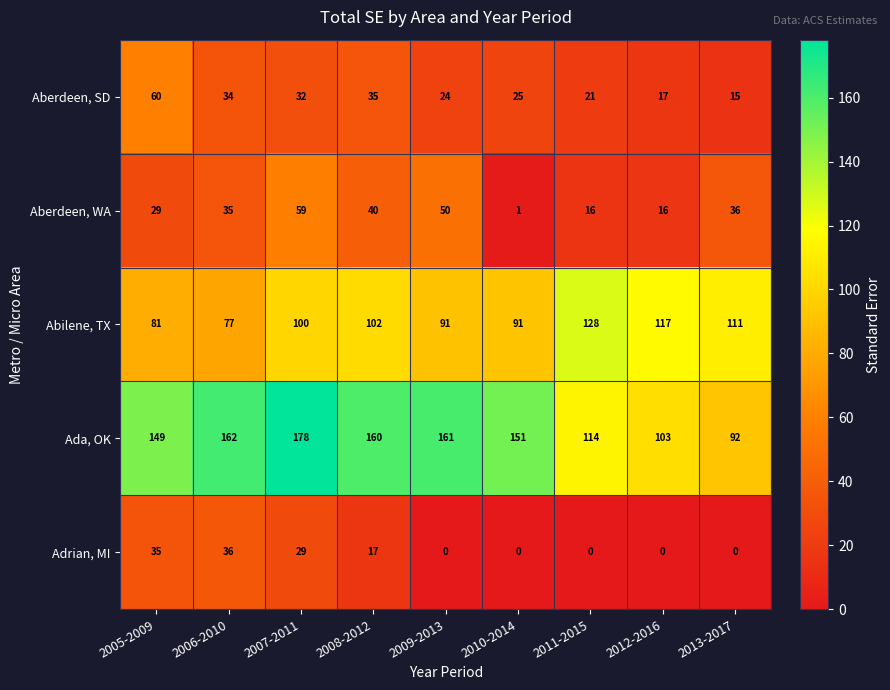

What is the total value across all series at 2012-2016?

253